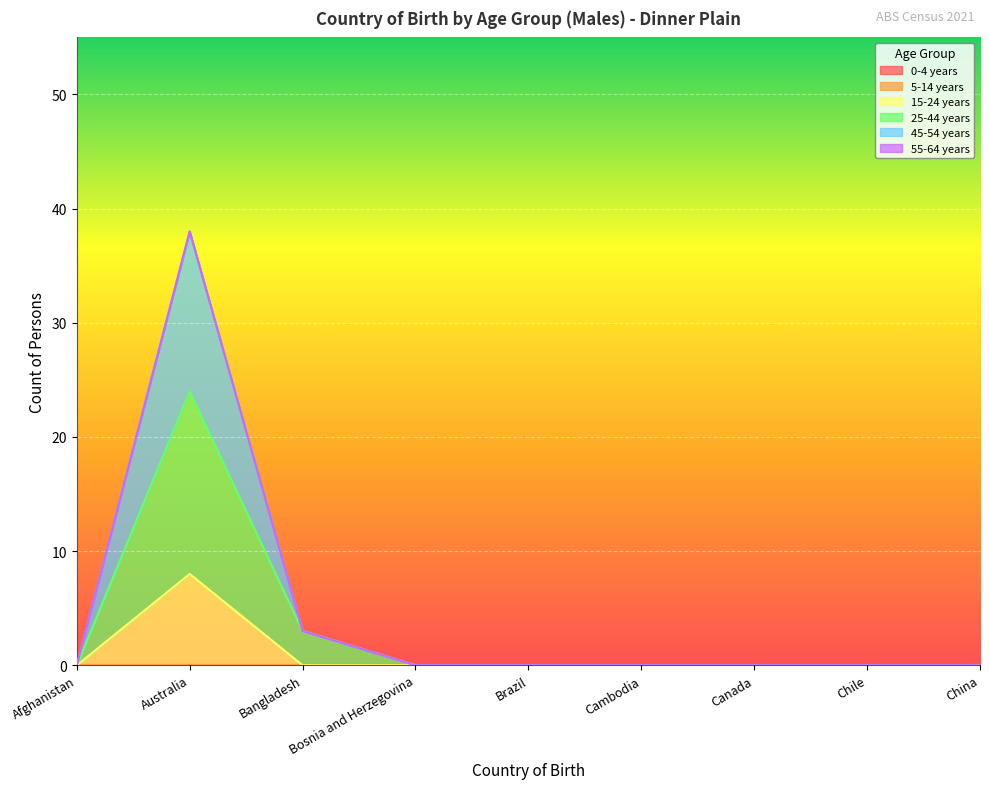

True or false: 25-44 years has a value of 0 at Afghanistan.

True